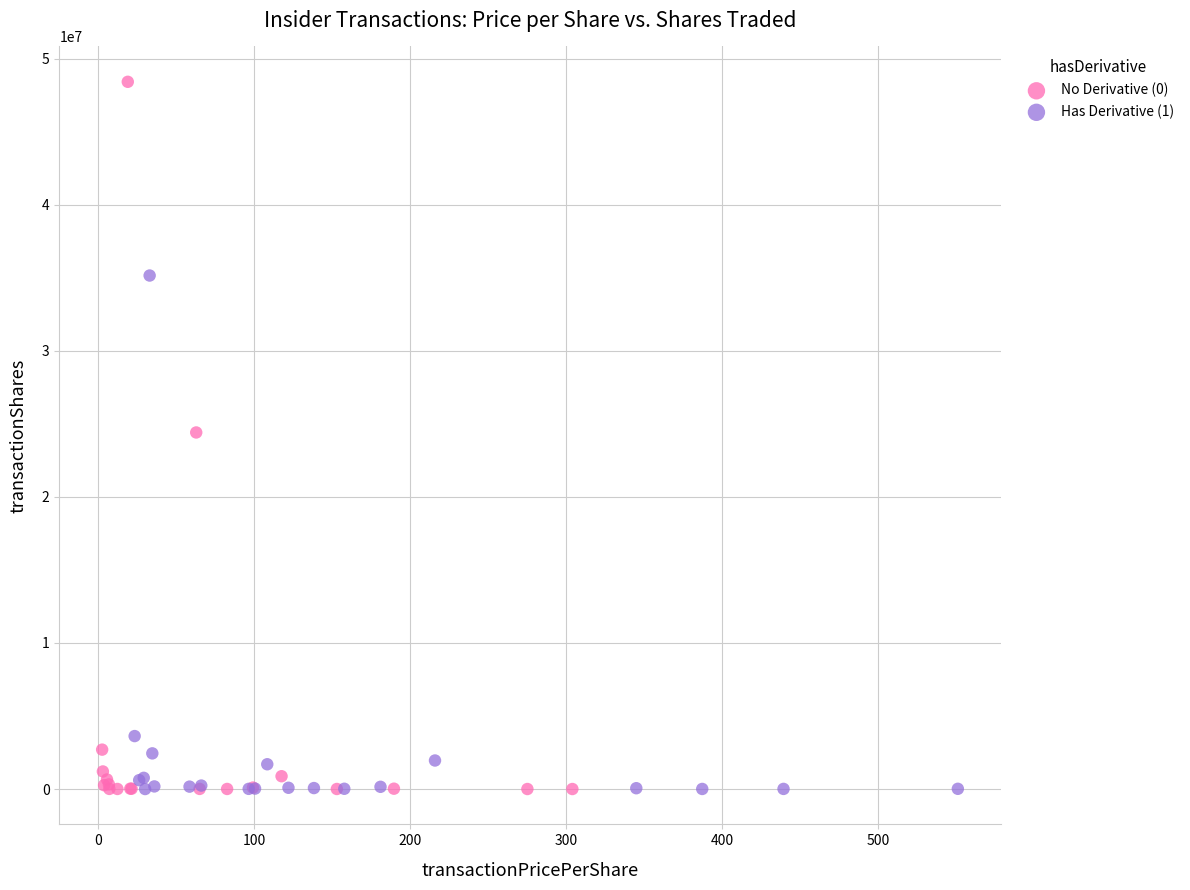

What are all the series names shown in the legend?

No Derivative (0), Has Derivative (1)